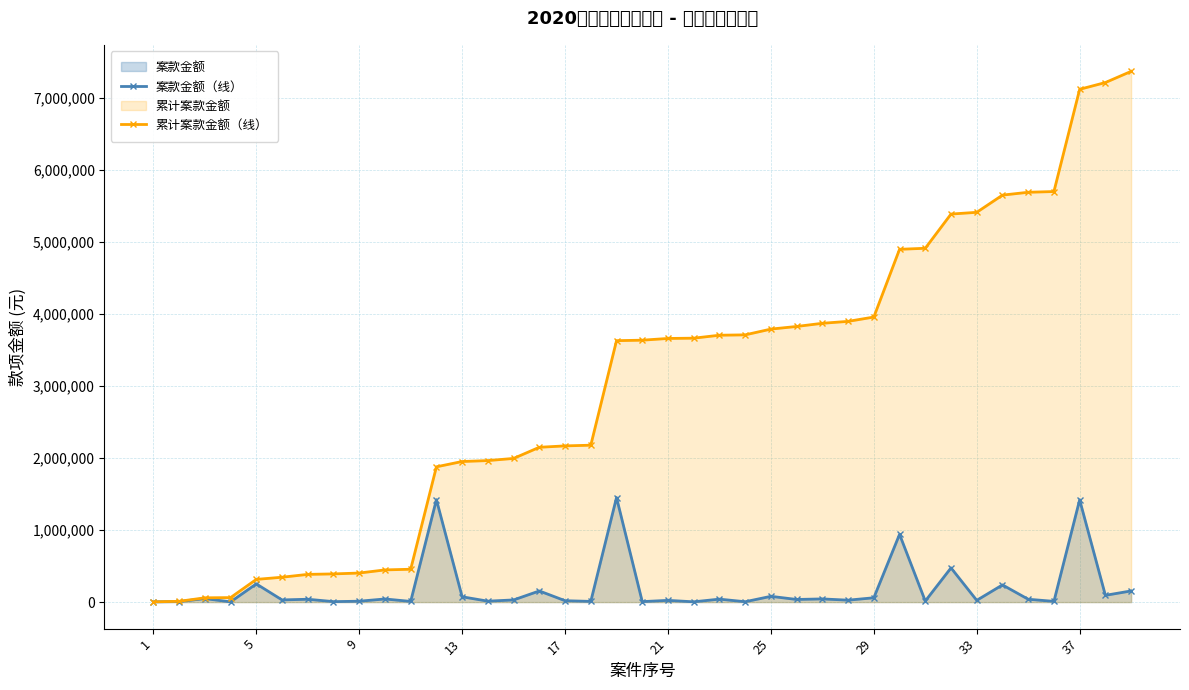

What is the difference between the maximum and minimum values in the 累计案款金额（线） series?

7362058.4